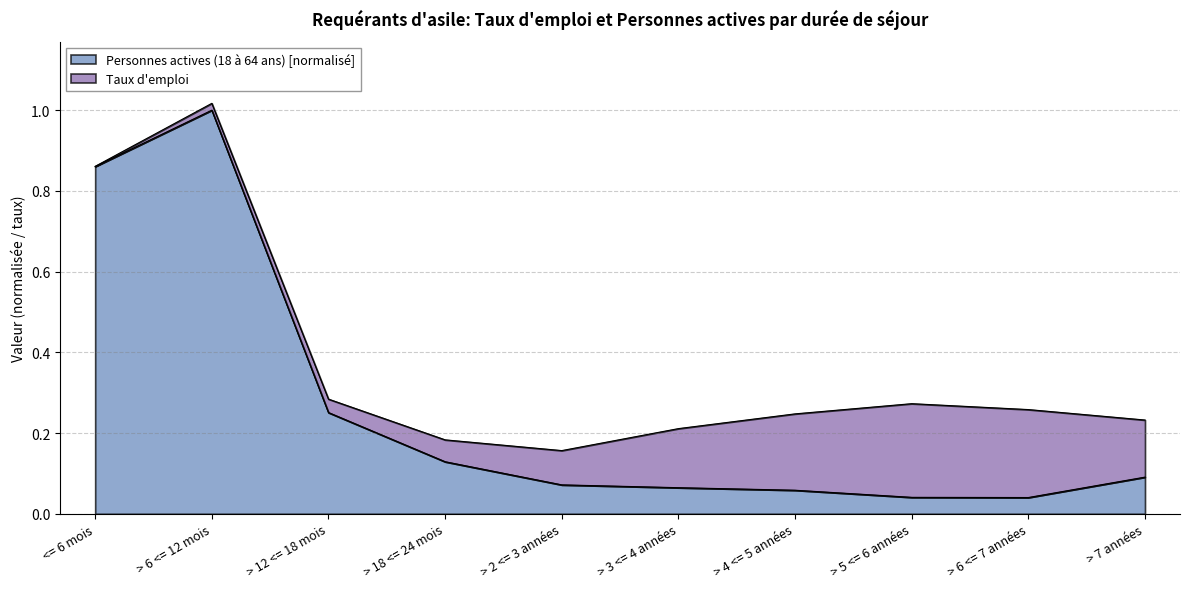

What is the difference between the second highest and minimum values?

0.8